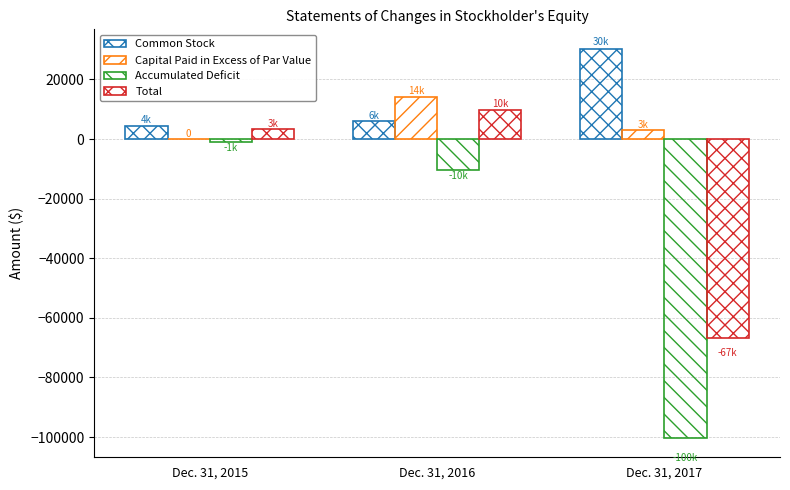

What is the difference between the maximum and minimum values in the Accumulated Deficit series?

99149